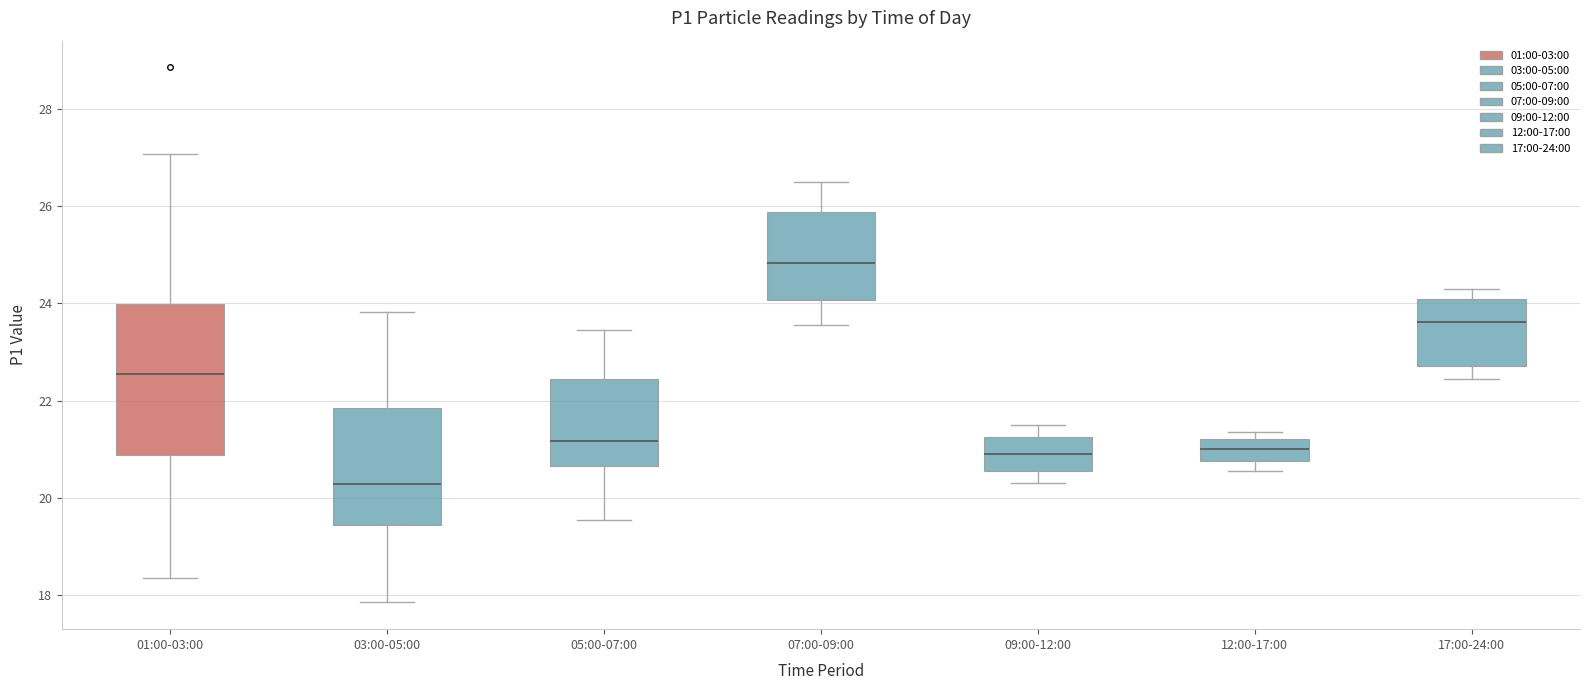

Which box's median line is the highest?

07:00-09:00